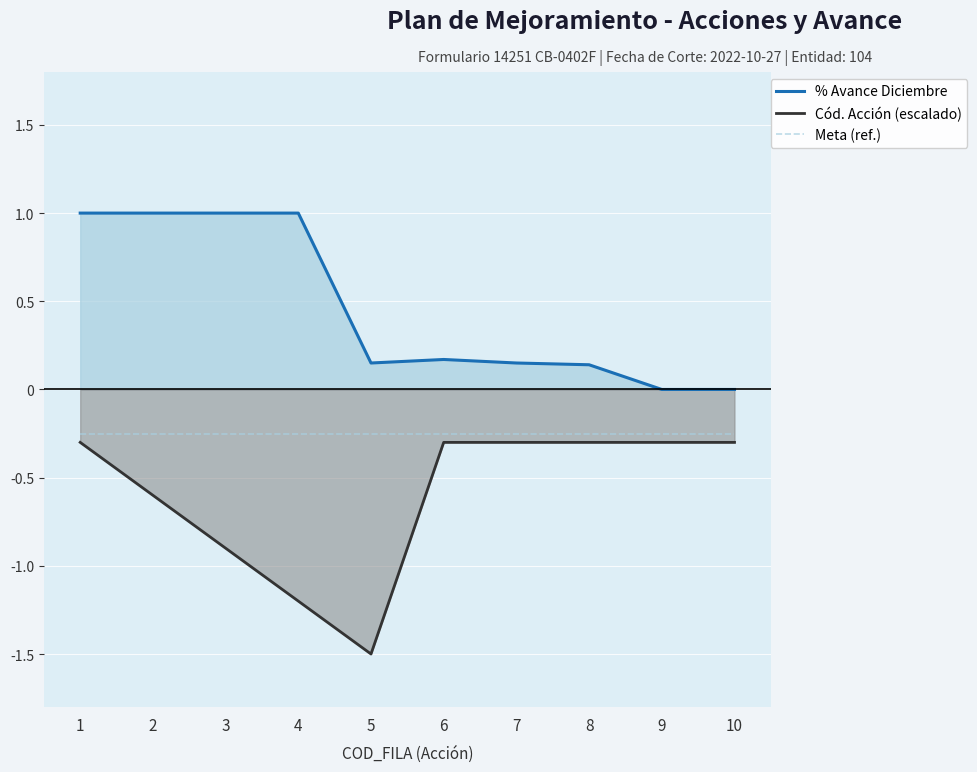

True or false: % Avance Diciembre has a value of 1.4 at 1.

False